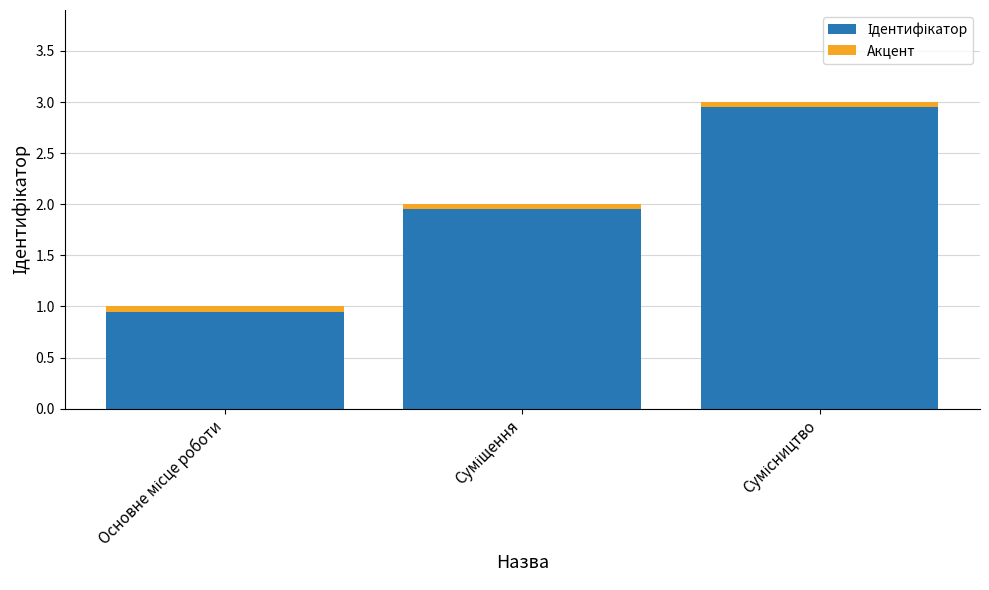

How many series are shown in this chart?

2